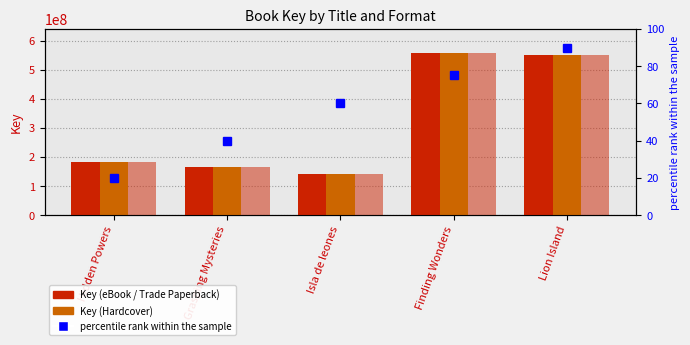

Does the chart contain stacked bars?

No